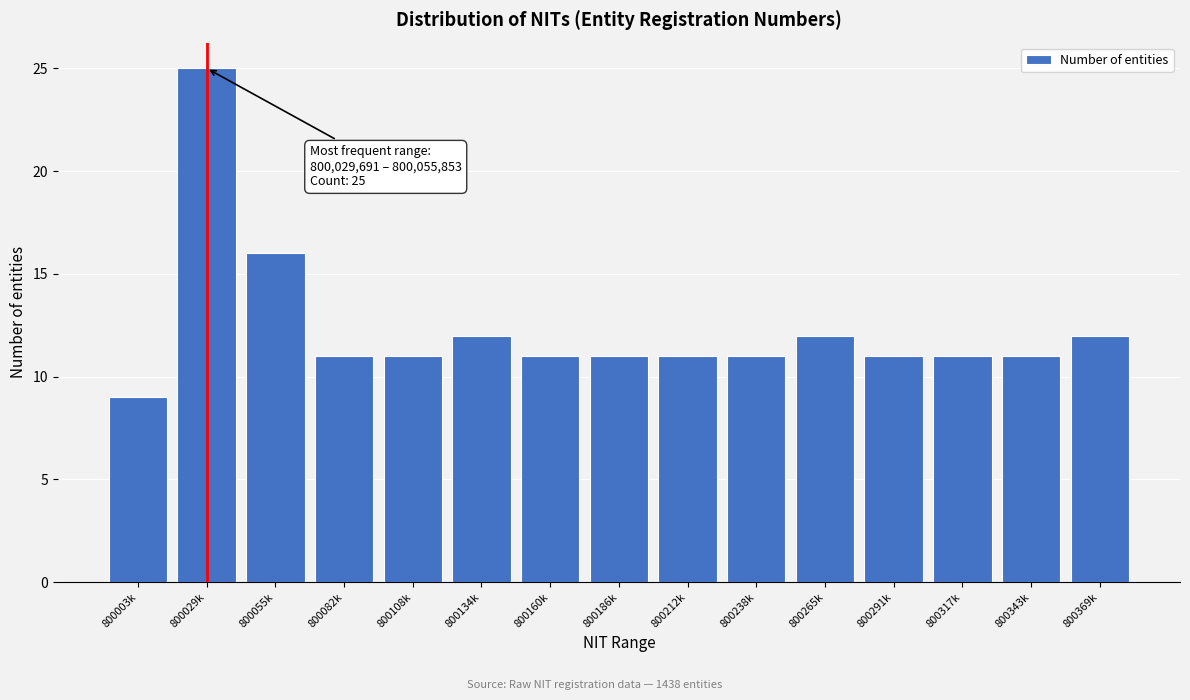

Reading right to left, extract all data points from this chart.

12	11	11	11	12	11	11	11	11	12	11	11	16	25	9